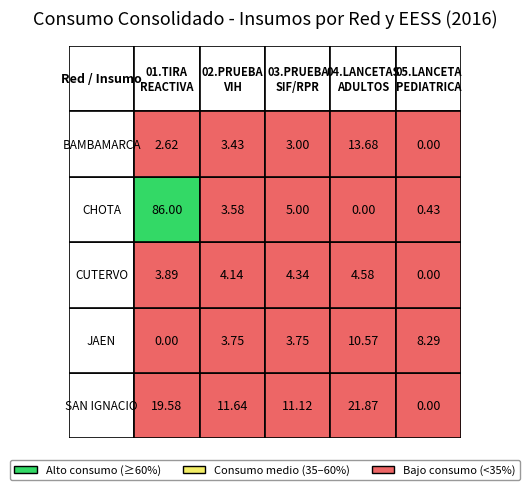

What is the difference between the maximum and minimum values in the CHOTA series?

86.0